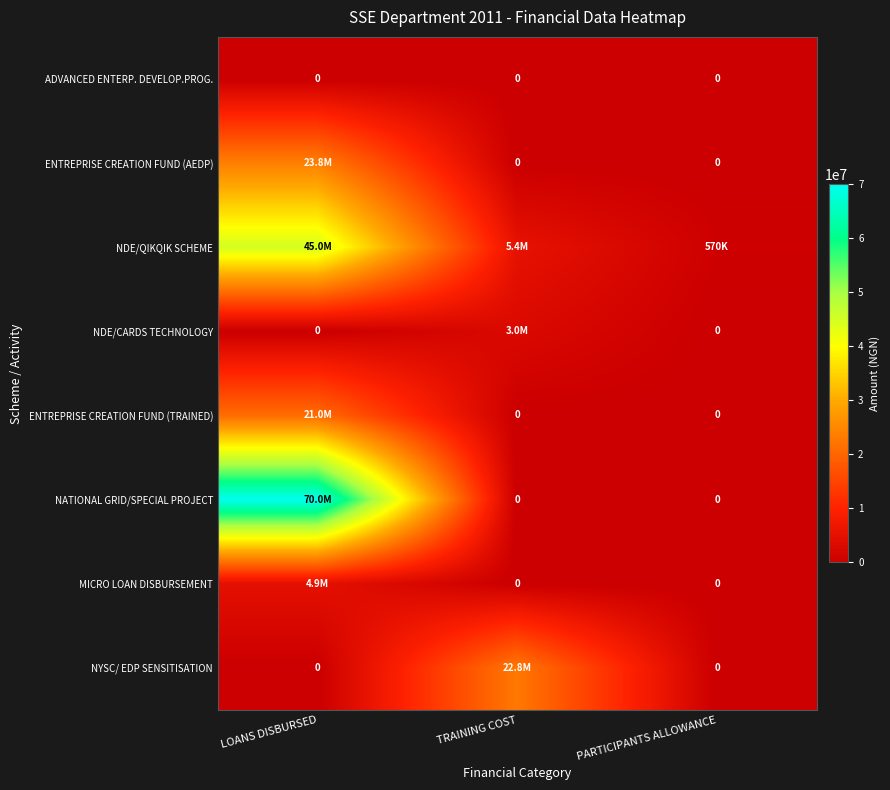

At which label is NATIONAL GRID/SPECIAL PROJECT closest to 35000000?

LOANS DISBURSED